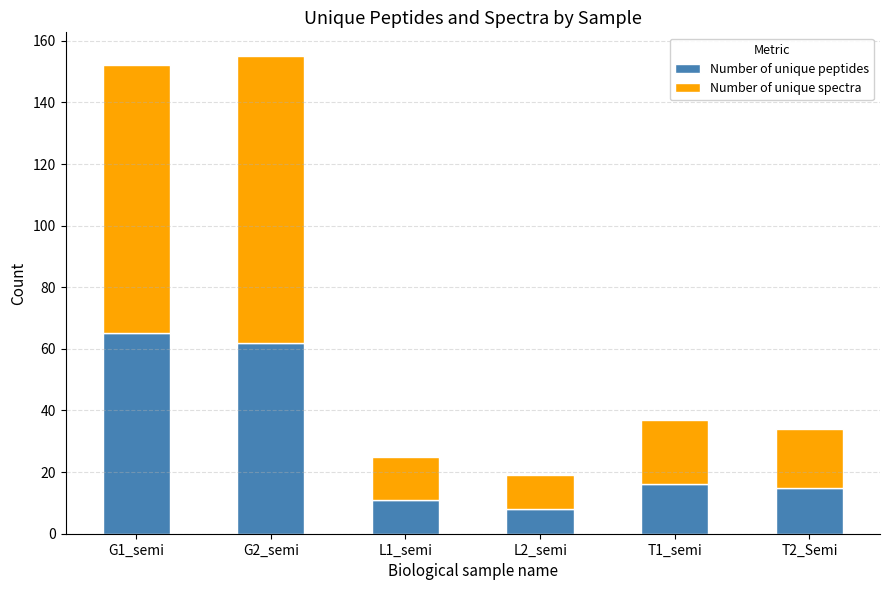

What is the approximate value of Number of unique peptides at L1_semi, to the nearest 5?

10